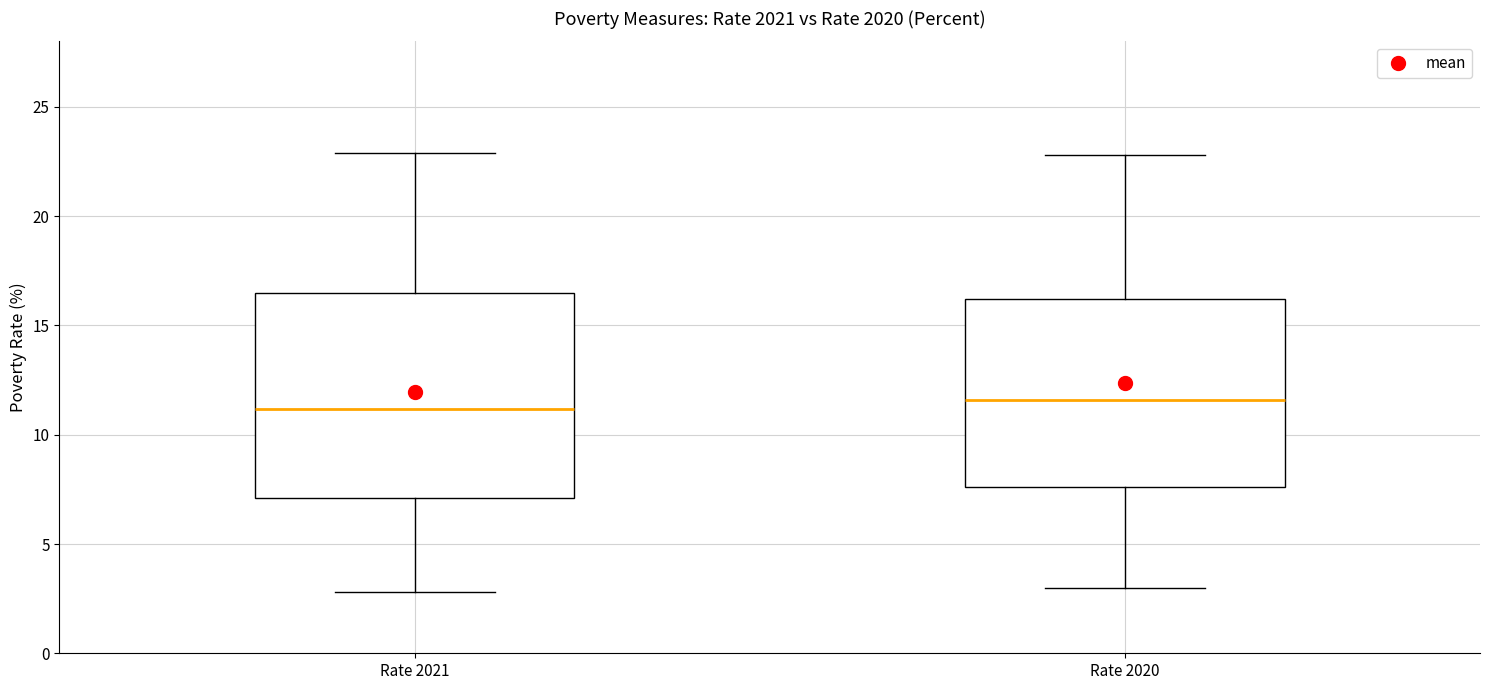

Reading left to right, transcribe this box plot: for each box, give where its median line is, the range the box spans, and where its two whiskers end, as read against the y-axis. The values are not printed on the chart, so give them approximately, as read against the axis.

Rate 2021: median 11.0, box 7.0 to 16.5, whiskers 3.0 to 23.0
Rate 2020: median 11.5, box 7.5 to 16.0, whiskers 3.0 to 23.0